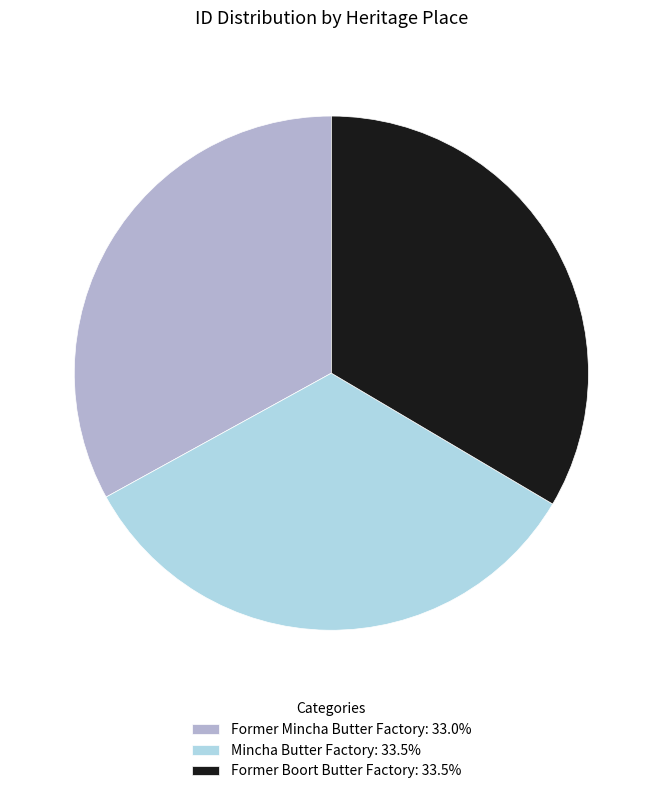

Does Former Boort Butter Factory account for over 50% of the chart?

No